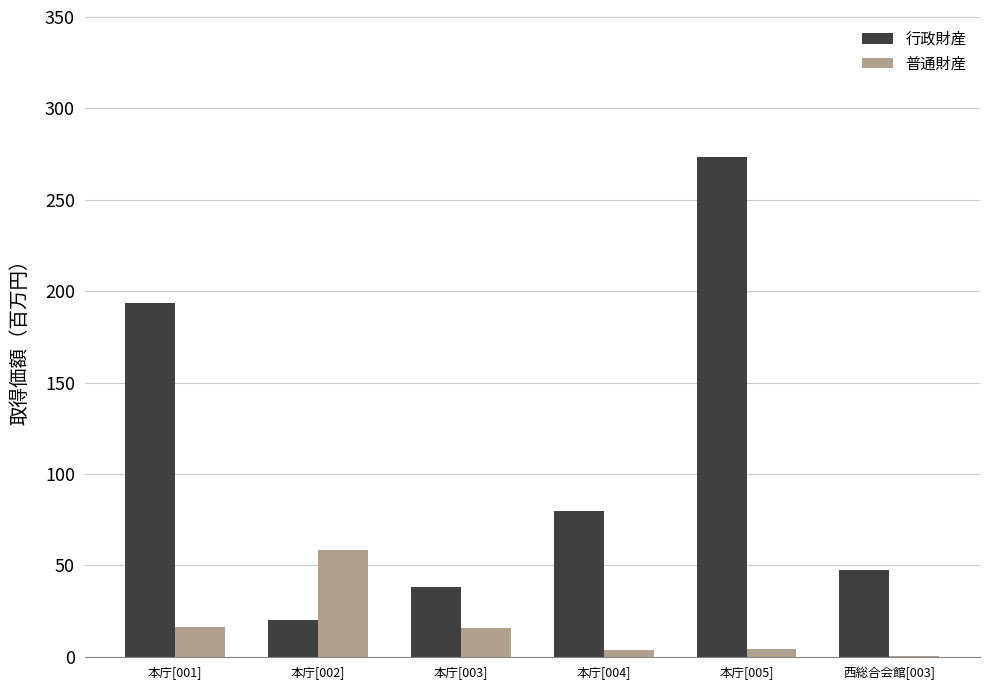

At which category does the chart reach its peak across all series?

本庁[005]